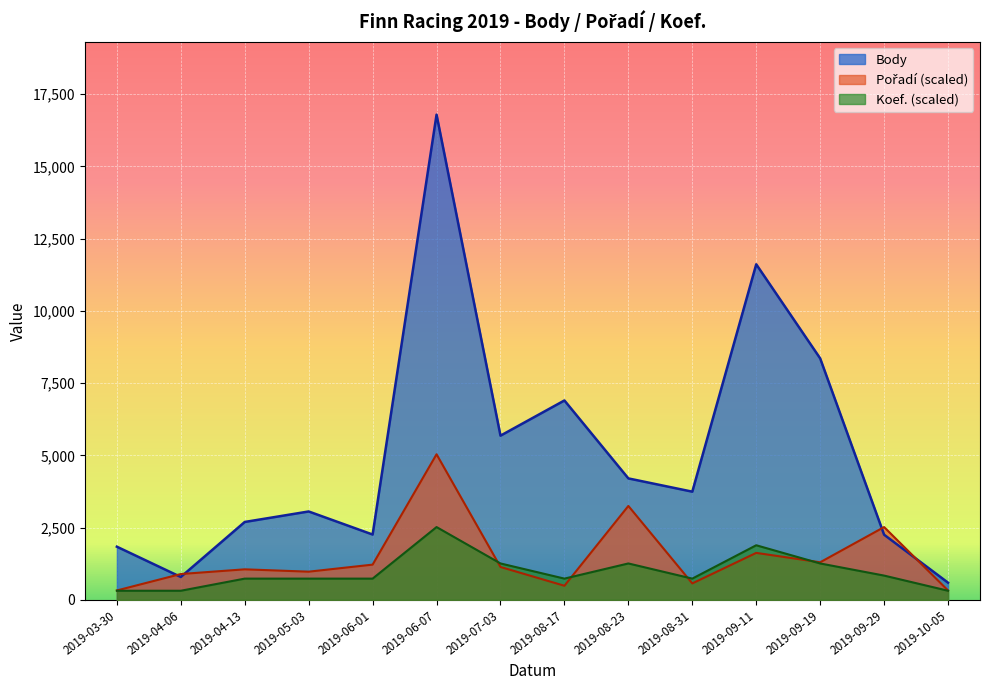

Reading left to right, transcribe all the data shown in this chart.

Body: 1839.0	791.0	2695.0	3058.0	2260.0	16789.0	5681.0	6899.0	4202.0	3743.0	11611.0	8355.0	2254.0	594.0
Pořadí: 324.9	893.6	1056.1	974.8	1218.6	5036.7	1137.3	487.4	3249.5	568.7	1624.7	1299.8	2518.3	324.9
Koef.: 314.8	314.8	734.5	734.5	734.5	2518.3	1259.2	734.5	1259.2	734.5	1888.8	1259.2	839.4	314.8